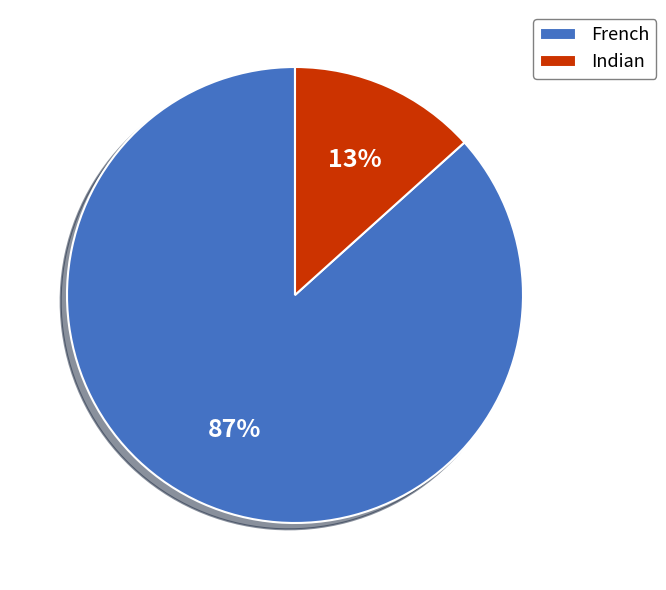

To the nearest percent, what percentage of the pie is French?

87%